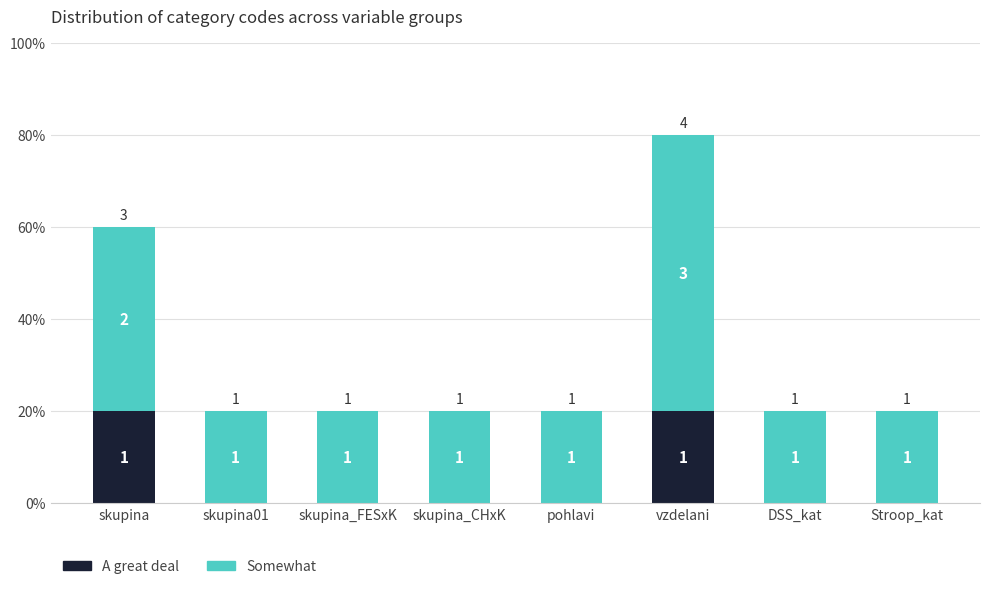

What are all the series names shown in the legend?

A great deal, Somewhat